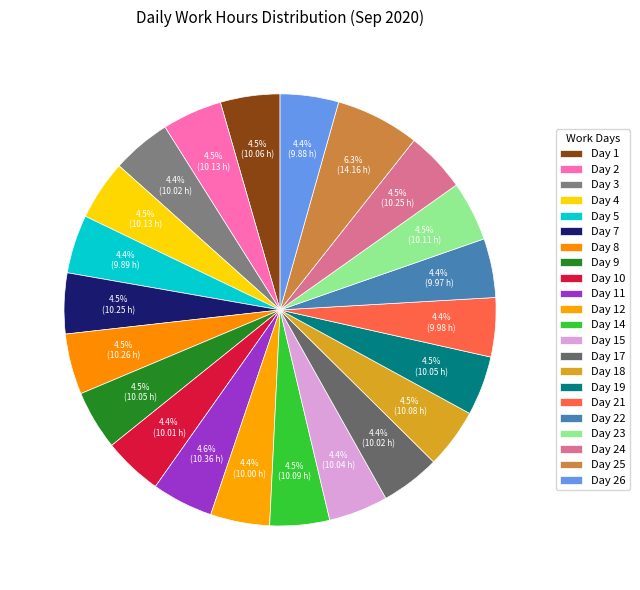

What percentage is NOT represented by Day 4?

95.5%